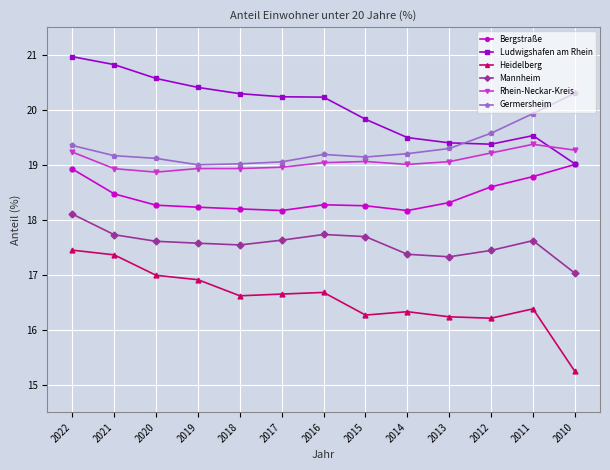

At 2021, list the series in order from largest to smallest.

Ludwigshafen am Rhein, Germersheim, Rhein-Neckar-Kreis, Bergstraße, Mannheim, Heidelberg